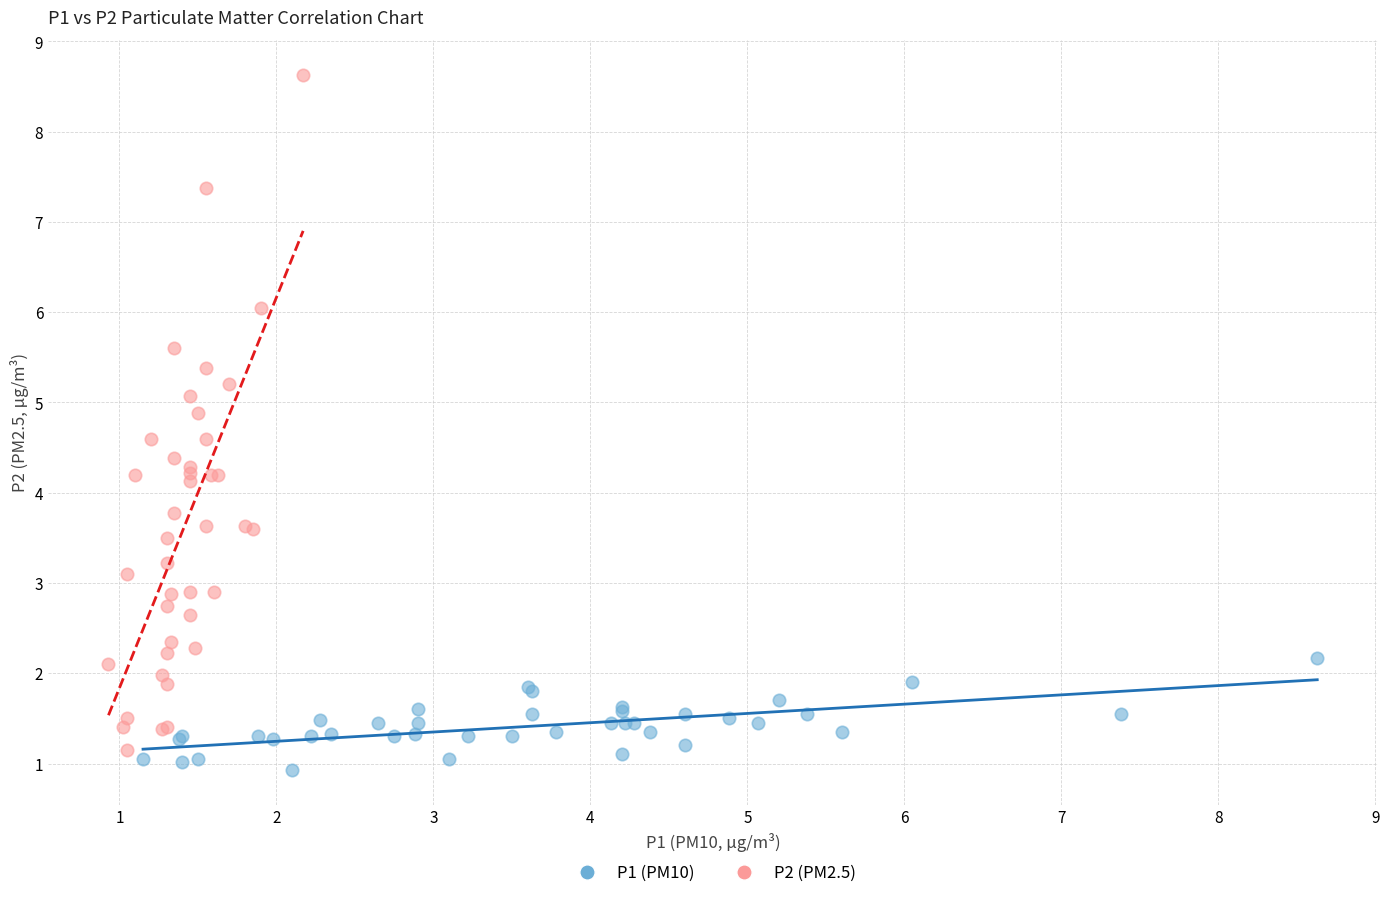

Which series reaches the maximum Y coordinate?

P2 (PM2.5)